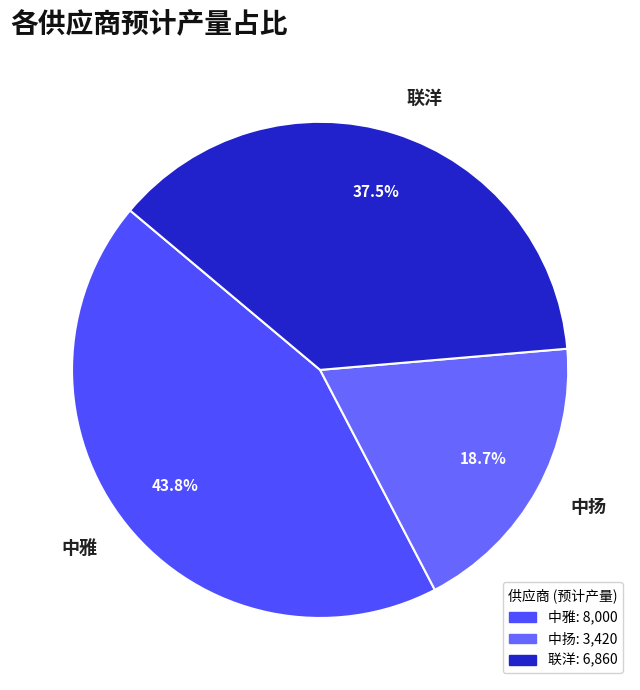

What is the smallest slice in the pie chart?

中扬